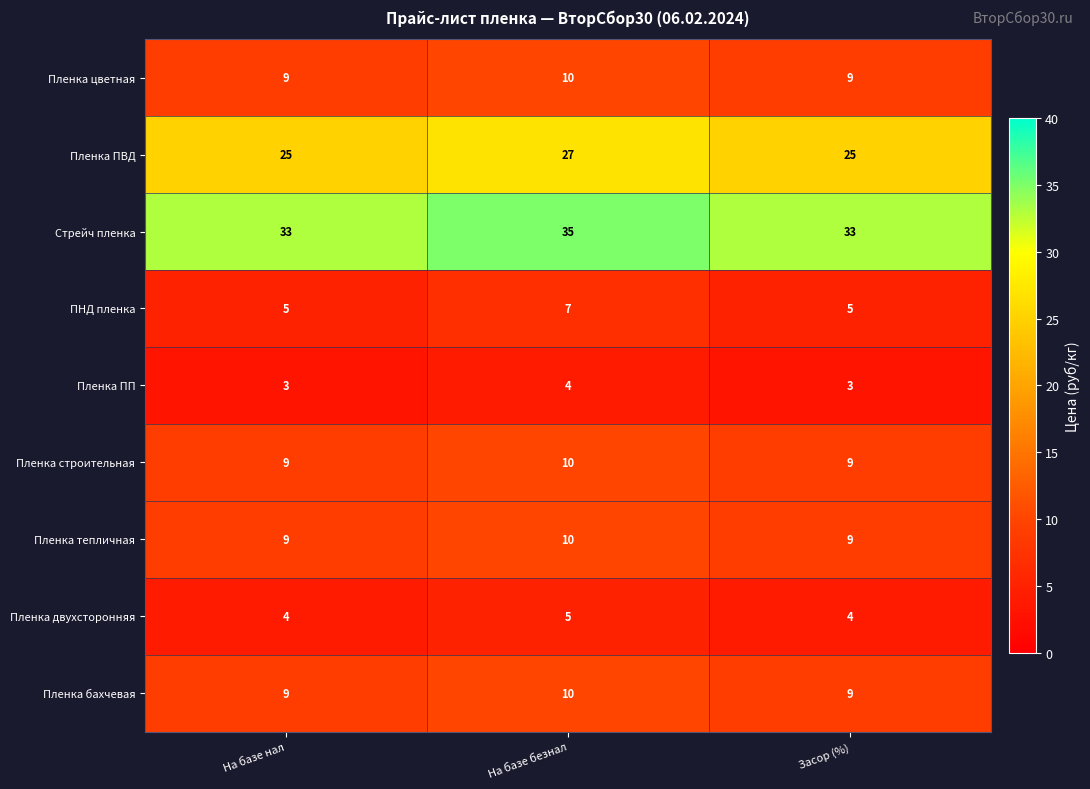

Reading left to right, list all the values displayed in this chart.

Пленка цветная: На базе нал=9	На базе безнал=10	Засор (%)=9
Пленка ПВД: На базе нал=25	На базе безнал=27	Засор (%)=25
Стрейч пленка: На базе нал=33	На базе безнал=35	Засор (%)=33
ПНД пленка: На базе нал=5	На базе безнал=7	Засор (%)=5
Пленка ПП: На базе нал=3	На базе безнал=4	Засор (%)=3
Пленка строительная: На базе нал=9	На базе безнал=10	Засор (%)=9
Пленка тепличная: На базе нал=9	На базе безнал=10	Засор (%)=9
Пленка двухсторонняя: На базе нал=4	На базе безнал=5	Засор (%)=4
Пленка бахчевая: На базе нал=9	На базе безнал=10	Засор (%)=9